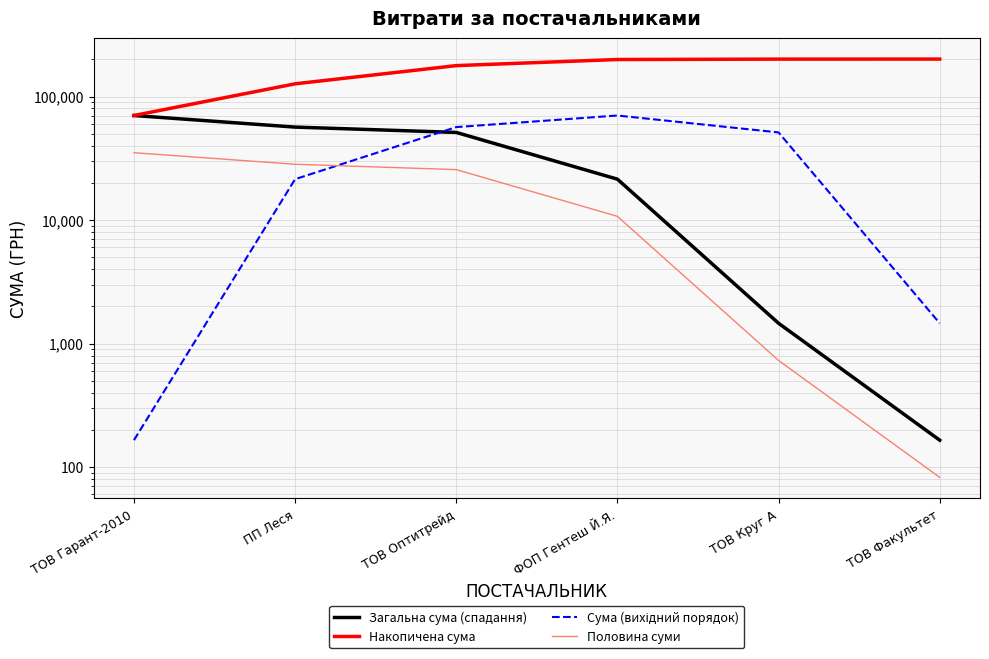

Which label corresponds to the smallest value in the chart?

ТОВ Факультет